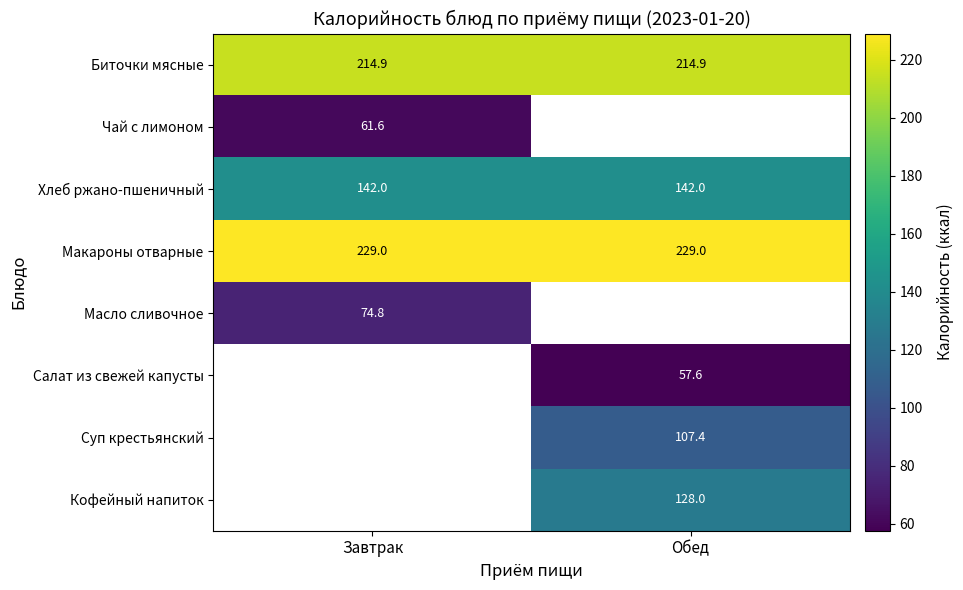

Which has a higher value, Завтрак or Обед?

Завтрак